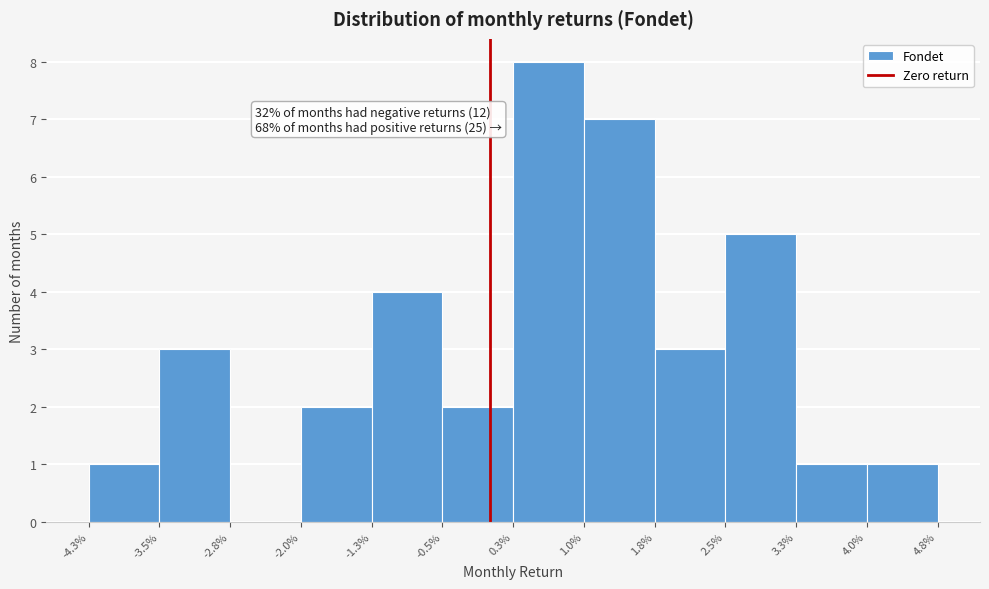

Reading left to right, list all the values displayed in this chart.

-4.3%=1	-3.5%=3	-2.8%=0	-2.0%=2	-1.3%=4	-0.5%=2	0.3%=8	1.0%=7	1.8%=3	2.5%=5	3.3%=1	4.0%=1